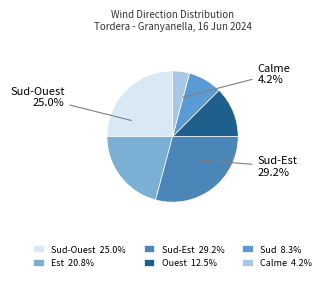

How many segments does this pie chart have?

6